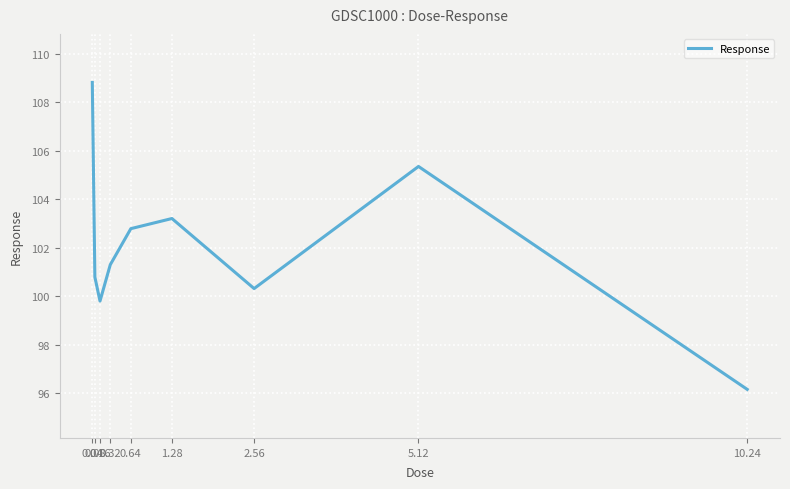

List the labels in order of value, smallest first.

10.24, 0.16, 2.56, 0.08, 0.32, 0.64, 1.28, 5.12, 0.04